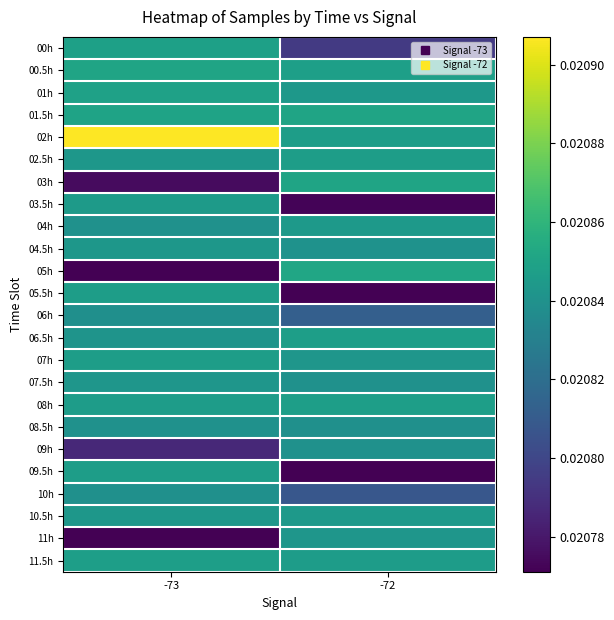

At how many categories does at least one series exceed 0?

2